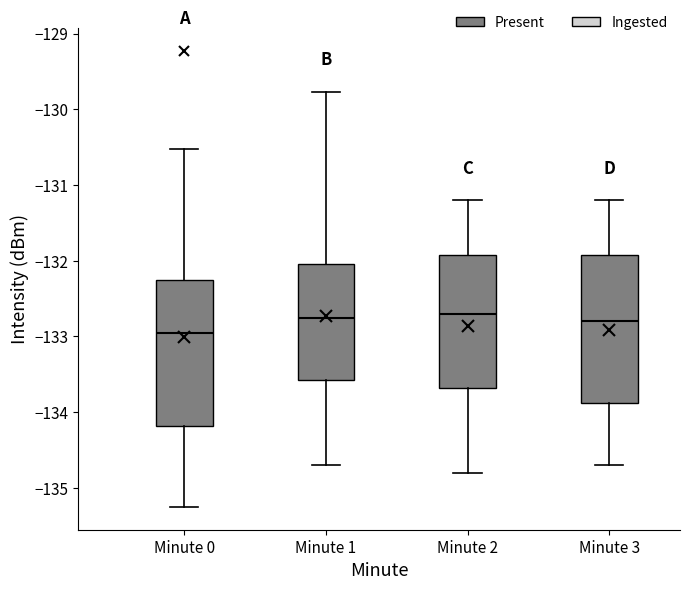

Reading left to right, transcribe this box plot: for each box, give where its median line is, the range the box spans, and where its two whiskers end, as read against the y-axis. The values are not printed on the chart, so give them approximately, as read against the axis.

Minute 0: median -132.9, box -134.2 to -132.3, whiskers -135.3 to -130.5
Minute 1: median -132.7, box -133.6 to -132.0, whiskers -134.7 to -129.8
Minute 2: median -132.7, box -133.7 to -131.9, whiskers -134.8 to -131.2
Minute 3: median -132.8, box -133.9 to -131.9, whiskers -134.7 to -131.2